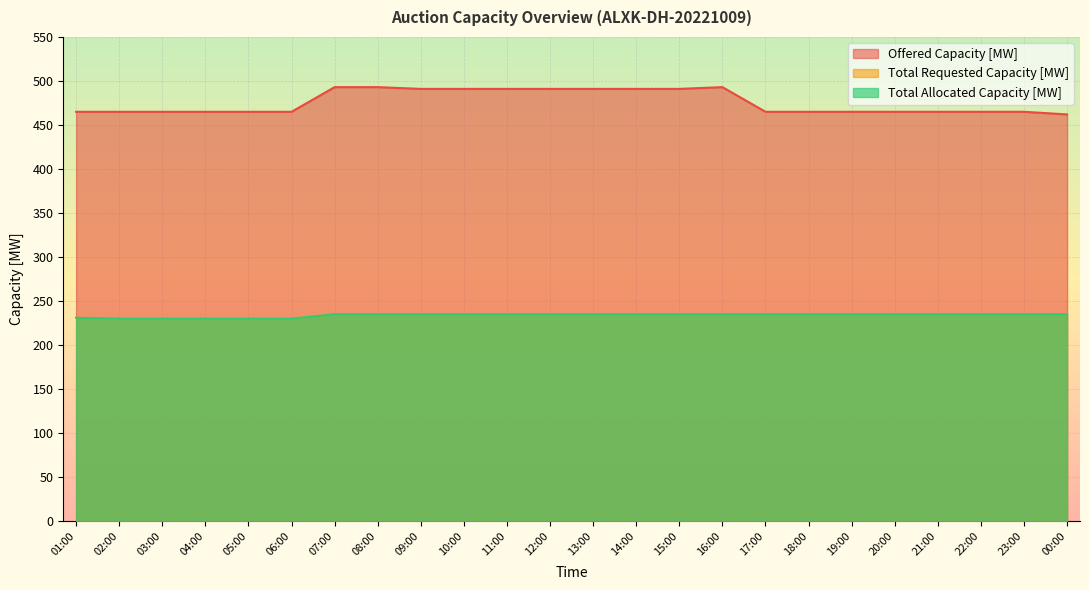

True or false: Total Allocated Capacity [MW] and Total Requested Capacity [MW] intersect in this chart.

False